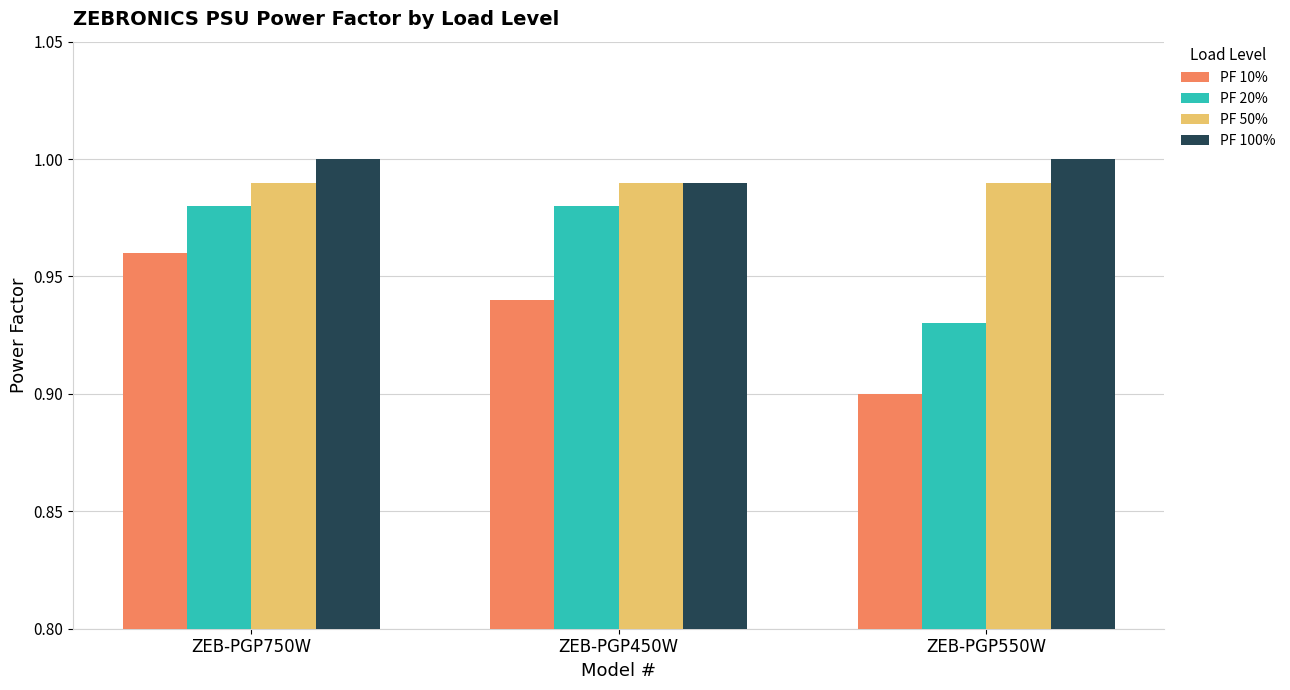

The PF 100% series shows 1.0 at ZEB-PGP450W. True or false?

True